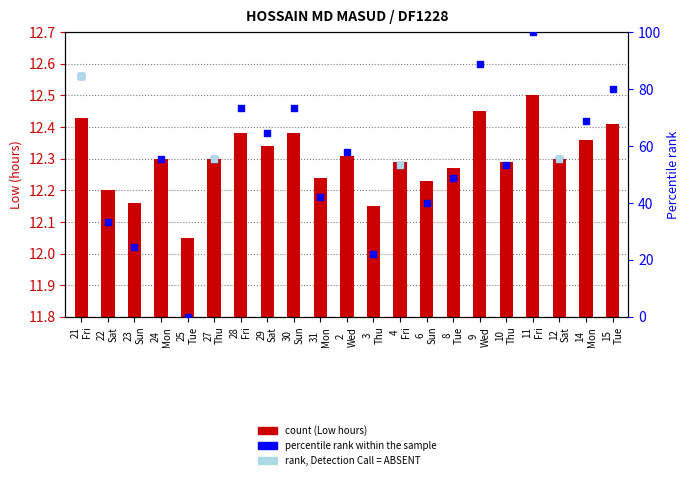

What is the change in value from 29 Sat to 11 Fri?

+0.2